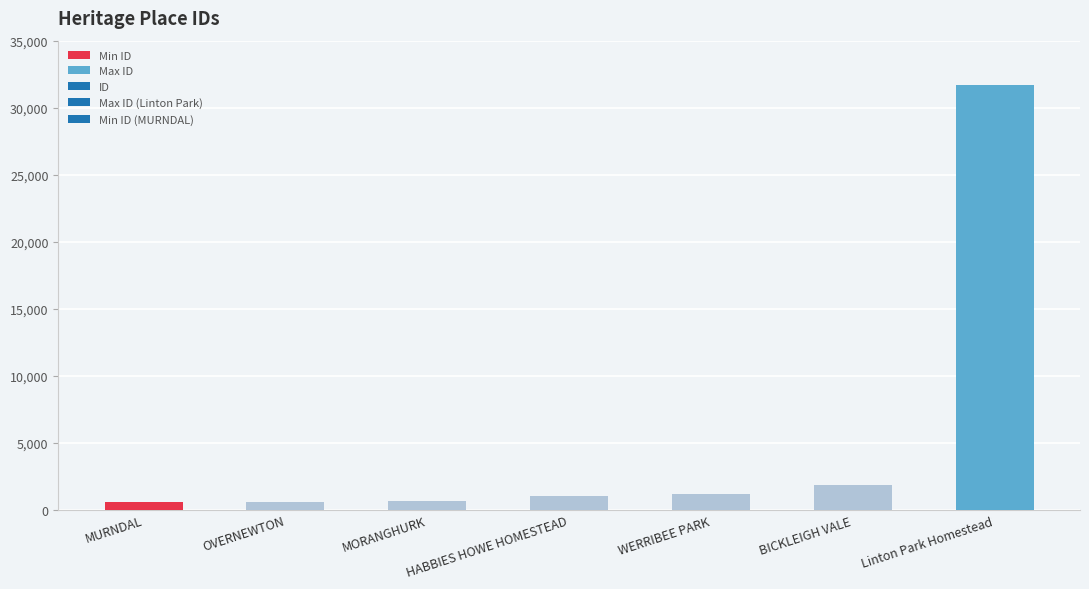

The chart shows a value of 6989 at Linton Park Homestead. True or false?

False